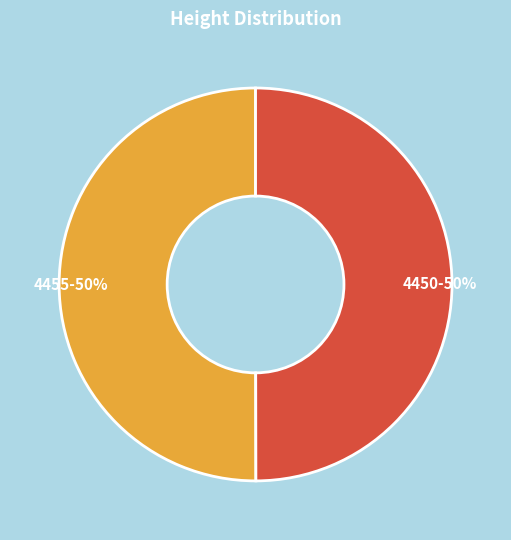

To the nearest percent, what portion does 4450 represent?

50%